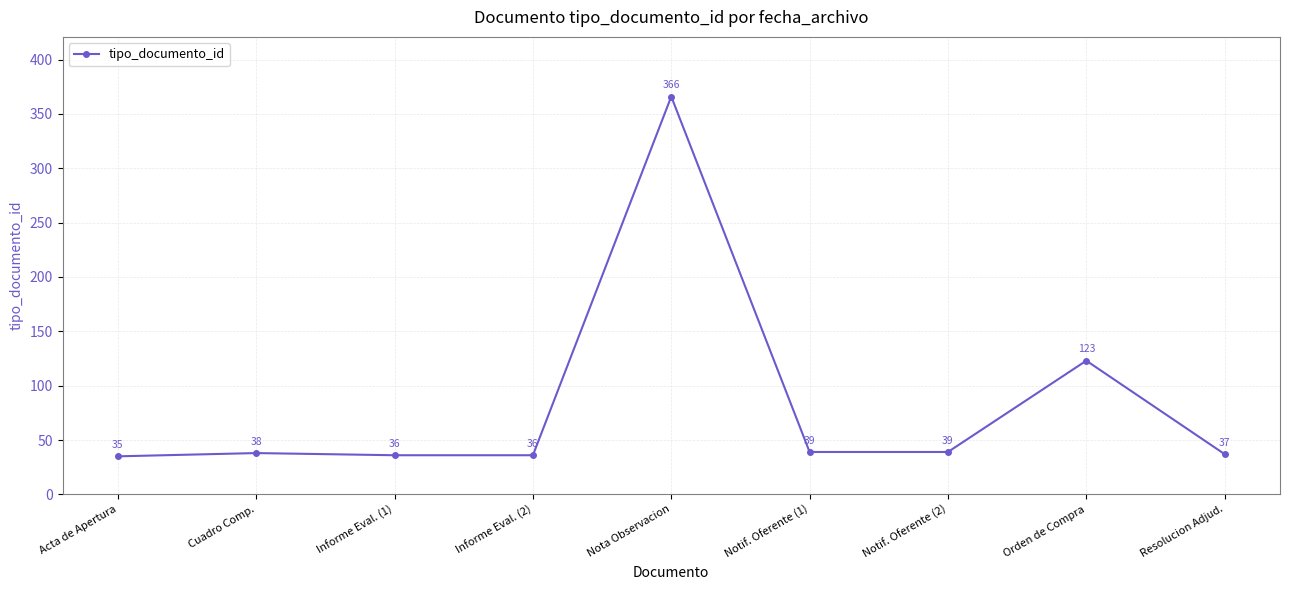

Does the chart display data point markers on the line(s)?

Yes